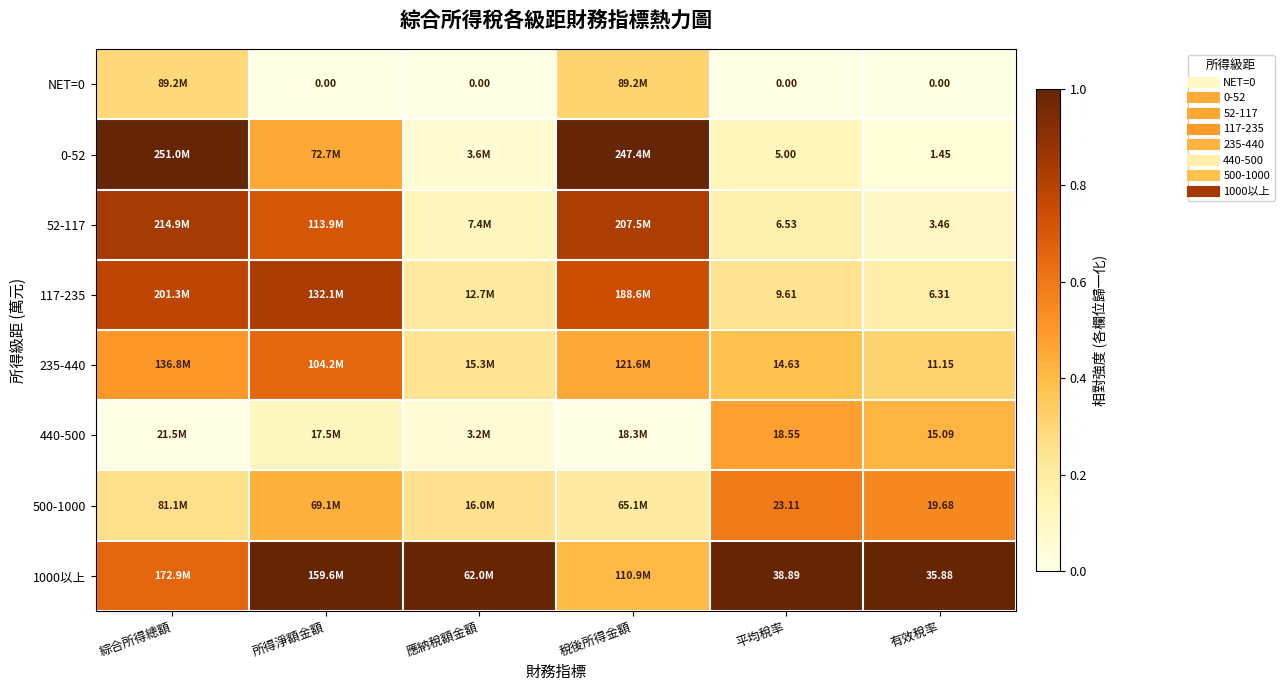

What is the sum of the 440-500 values at 有效稅率 and 應納稅額金額?

0.5